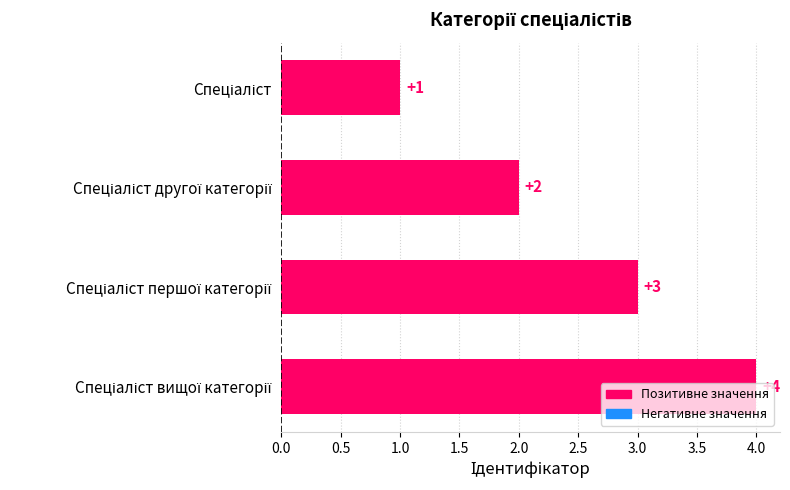

How many categories are shown in the chart?

4